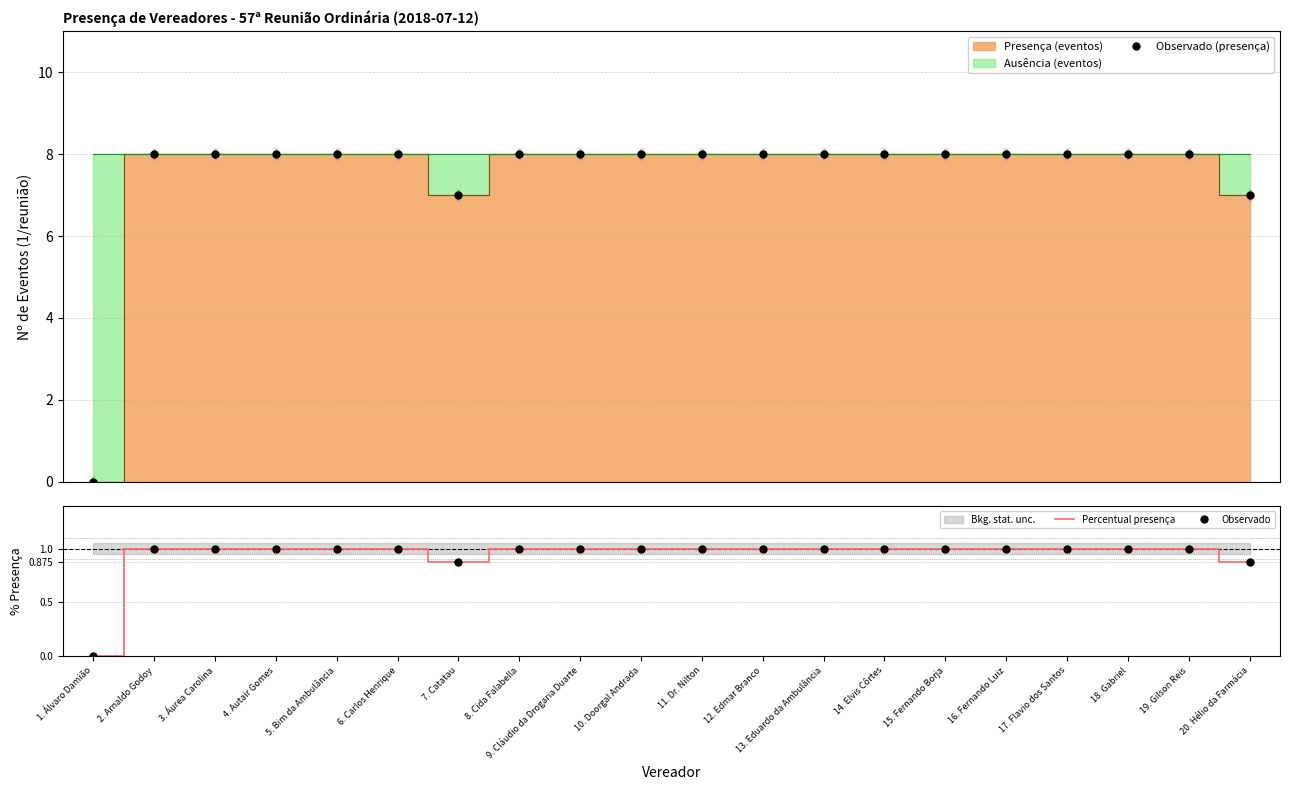

True or false: Percentual presença and Observado intersect in this chart.

False